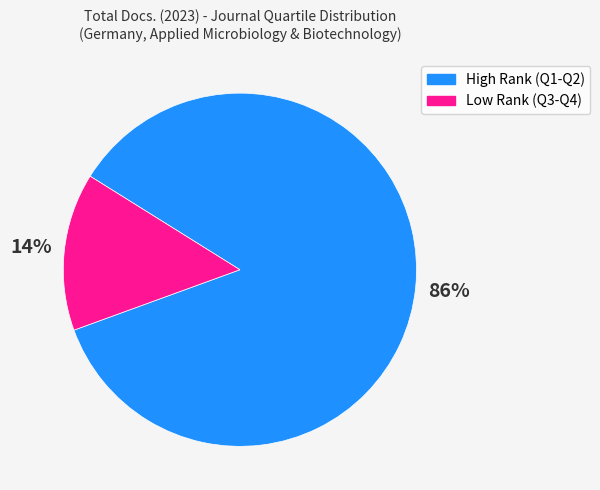

To the nearest percent, what is the average slice percentage?

50%